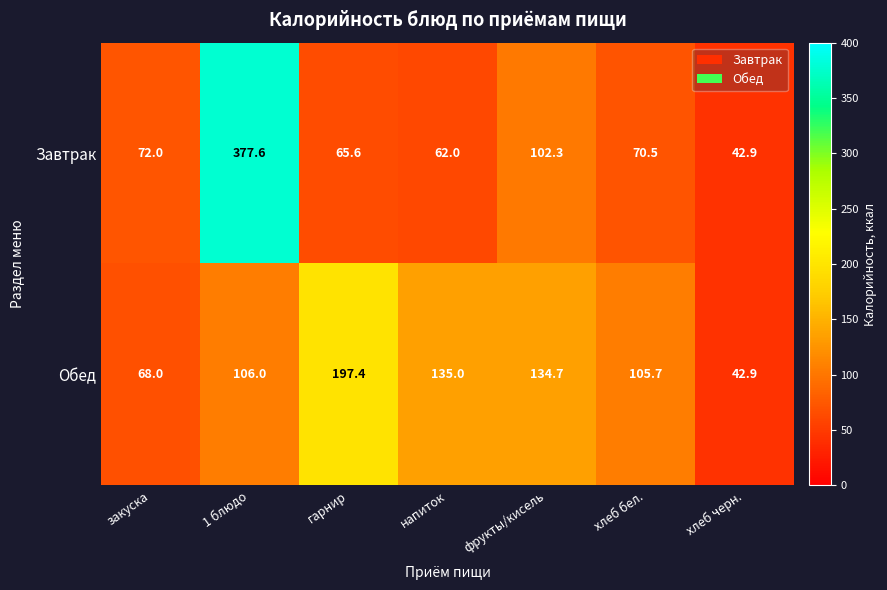

Count the number of data series in this chart.

2